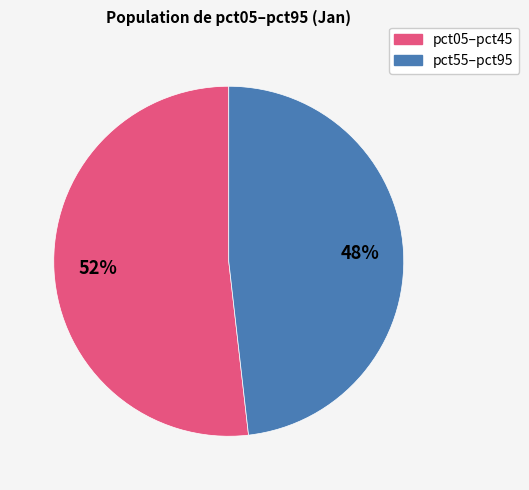

Is there a majority slice in this chart?

Yes